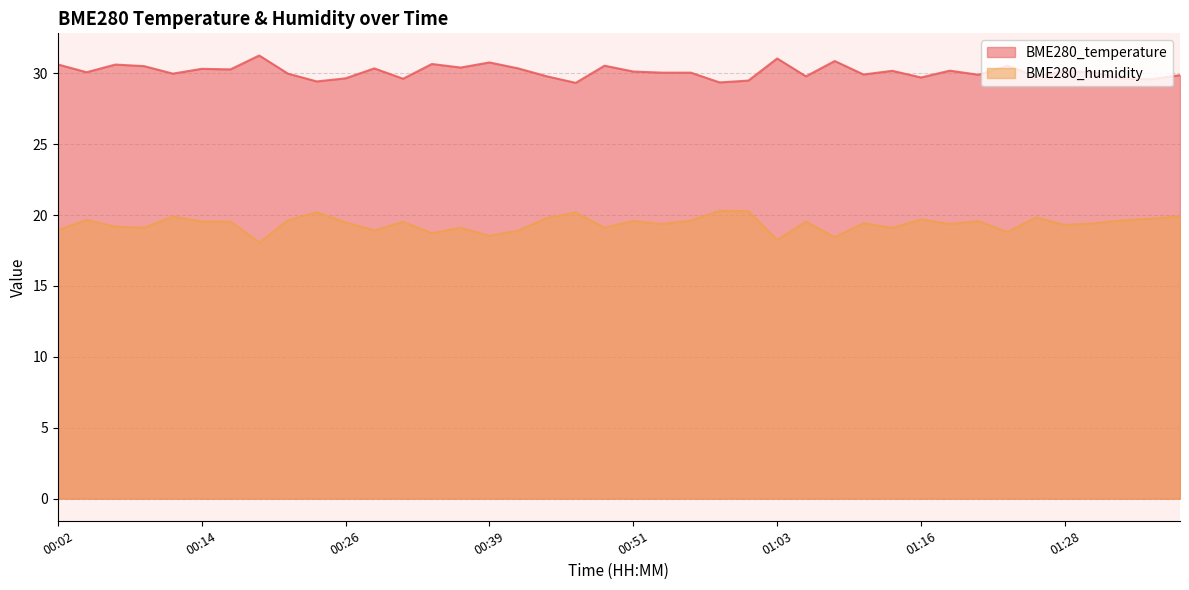

Reading left to right, list all the values displayed in this chart.

BME280_temperature: 00:02=30.6	00:04=30.1	00:07=30.6	00:09=30.5	00:12=30.0	00:14=30.3	00:17=30.3	00:19=31.3	00:22=30.0	00:24=29.4	00:26=29.6	00:29=30.4	00:31=29.6	00:34=30.7	00:36=30.4	00:39=30.8	00:41=30.4	00:44=29.8	00:46=29.3	00:49=30.5	00:51=30.1	00:54=30.1	00:56=30.1	00:58=29.4	01:01=29.5	01:03=31.1	01:06=29.8	01:08=30.9	01:11=29.9	01:13=30.2	01:16=29.7	01:18=30.2	01:21=29.9	01:23=30.5	01:26=29.8	01:28=30.2	01:31=30.1	01:33=29.6	01:36=29.6	01:38=29.9
BME280_humidity: 00:02=18.9	00:04=19.7	00:07=19.2	00:09=19.1	00:12=19.9	00:14=19.6	00:17=19.6	00:19=18.1	00:22=19.6	00:24=20.2	00:26=19.5	00:29=18.9	00:31=19.5	00:34=18.7	00:36=19.1	00:39=18.5	00:41=18.9	00:44=19.8	00:46=20.2	00:49=19.1	00:51=19.6	00:54=19.4	00:56=19.6	00:58=20.3	01:01=20.3	01:03=18.2	01:06=19.5	01:08=18.4	01:11=19.4	01:13=19.1	01:16=19.7	01:18=19.4	01:21=19.6	01:23=18.8	01:26=19.8	01:28=19.3	01:31=19.4	01:33=19.6	01:36=19.8	01:38=19.9